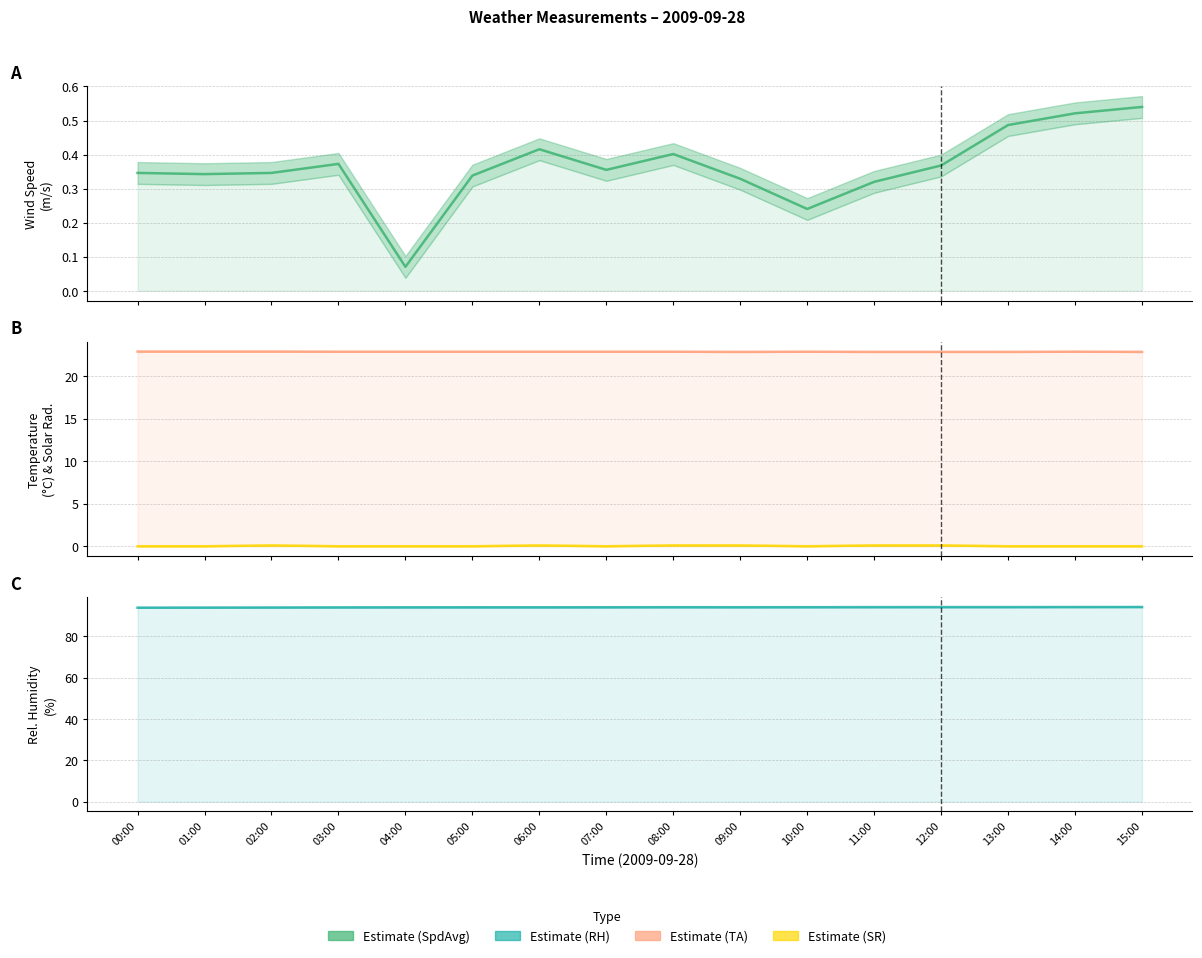

What is the value of the TA point at the 2nd from the left?

22.9